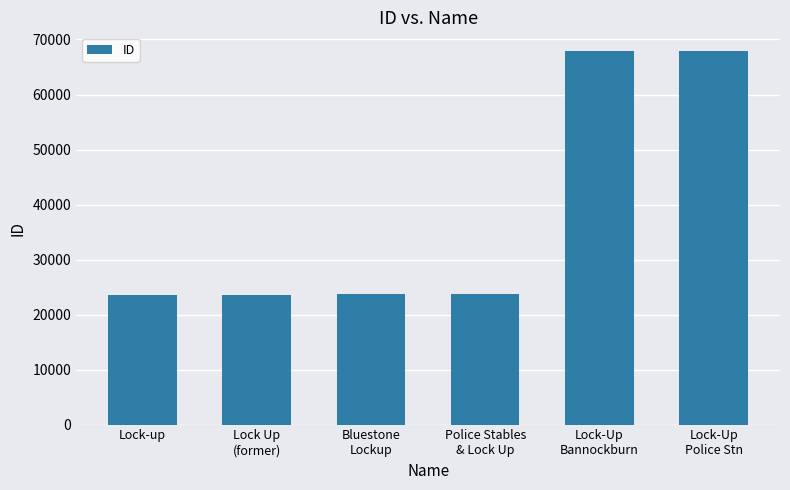

What is the change in value from Lock Up
(former) to Bluestone
Lockup?

+193